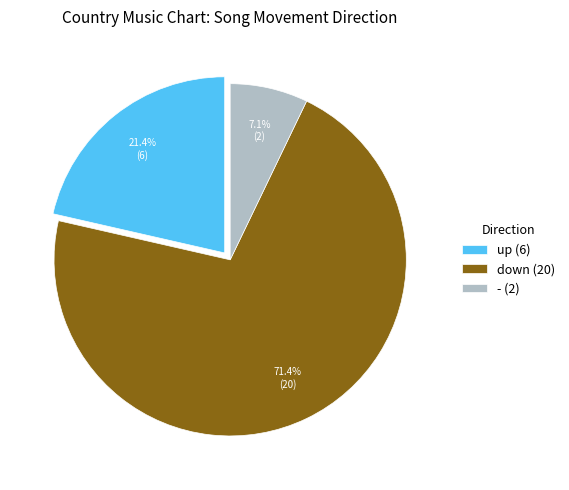

What percentage is the up slice, to the nearest percent?

21%